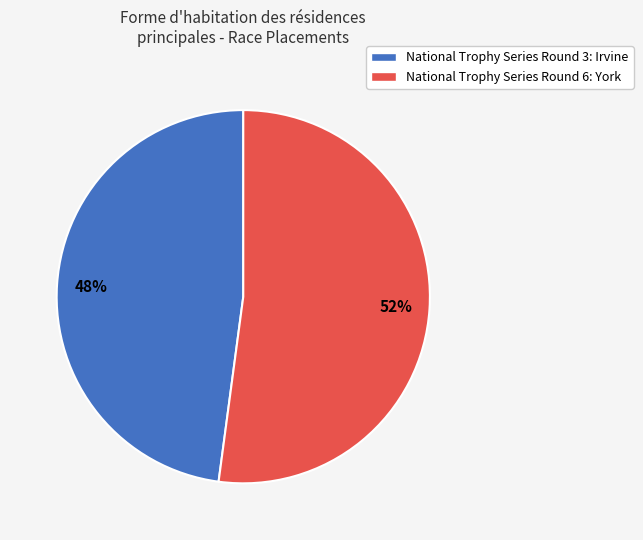

Does National Trophy Series Round 3: Irvine represent more than half of the total?

No